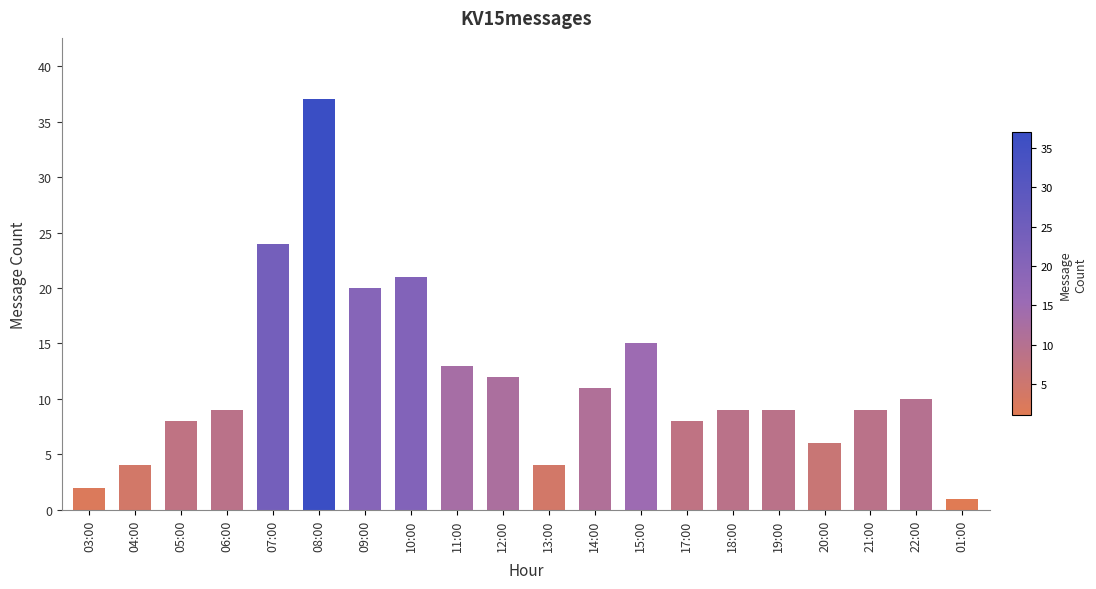

Reading left to right, transcribe all the data shown in this chart.

03:00=2	04:00=4	05:00=8	06:00=9	07:00=24	08:00=37	09:00=20	10:00=21	11:00=13	12:00=12	13:00=4	14:00=11	15:00=15	17:00=8	18:00=9	19:00=9	20:00=6	21:00=9	22:00=10	01:00=1